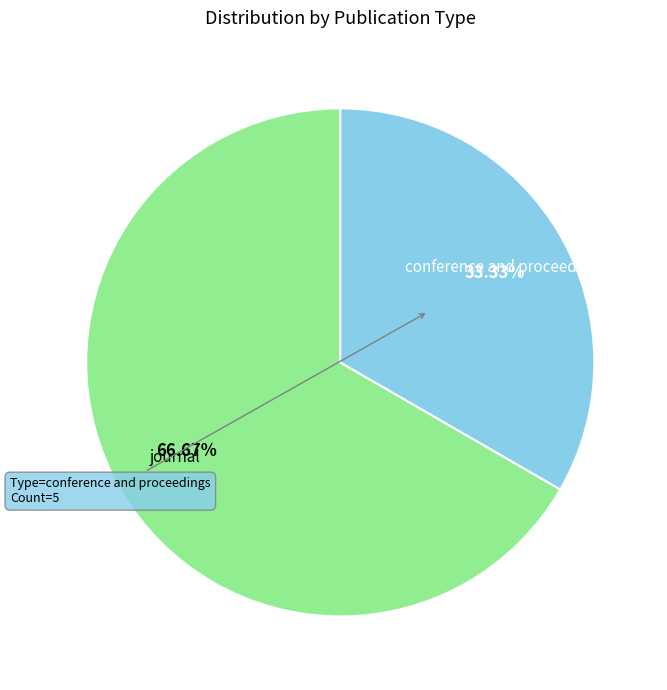

Rank the categories by value from highest to lowest.

journal, conference and proceedings